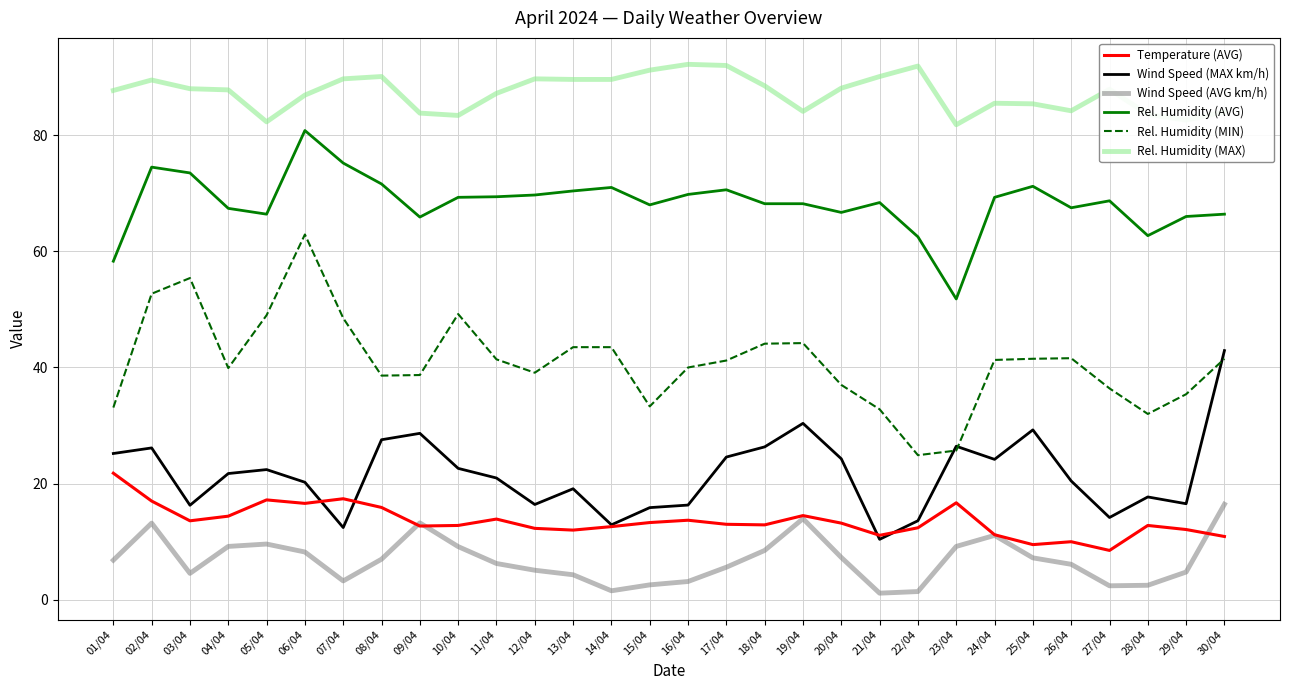

What is the minimum value for Rel. Humidity (MAX)?

81.8